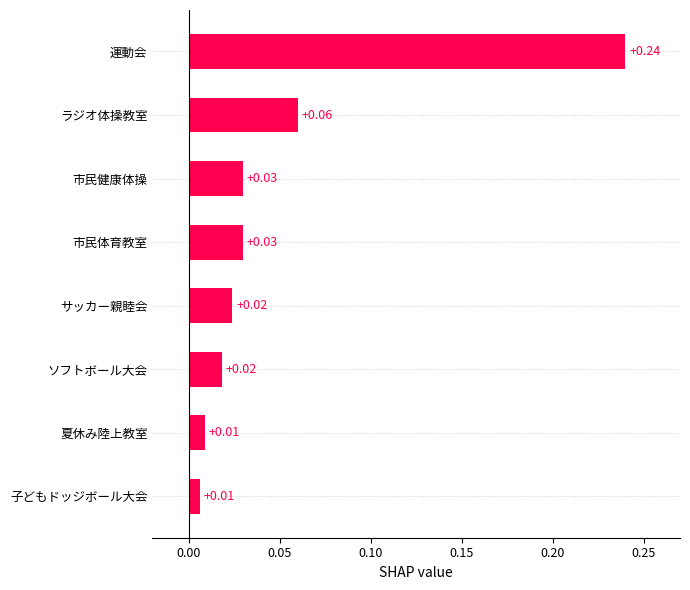

Which label corresponds to the largest value in the chart?

運動会